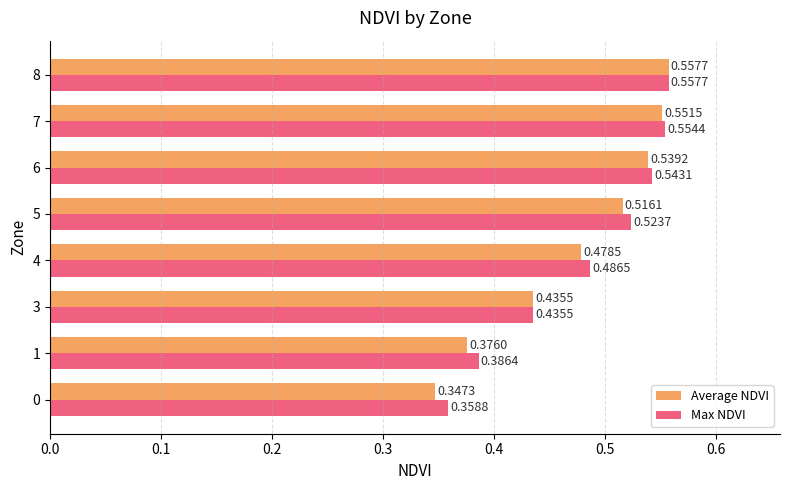

Which category has the highest value across all series?

8